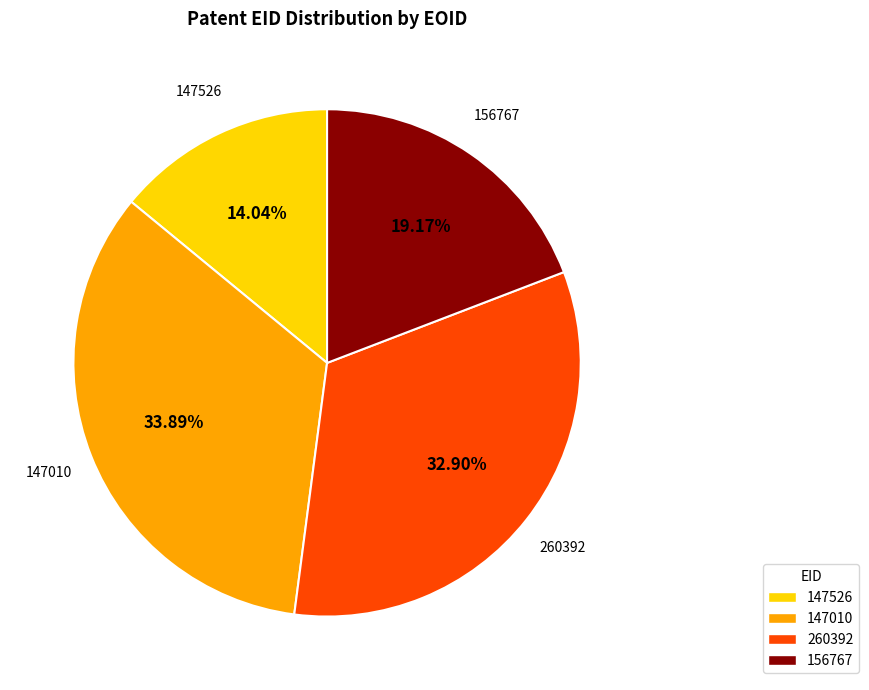

Rank the categories by value from lowest to highest.

147526, 156767, 260392, 147010